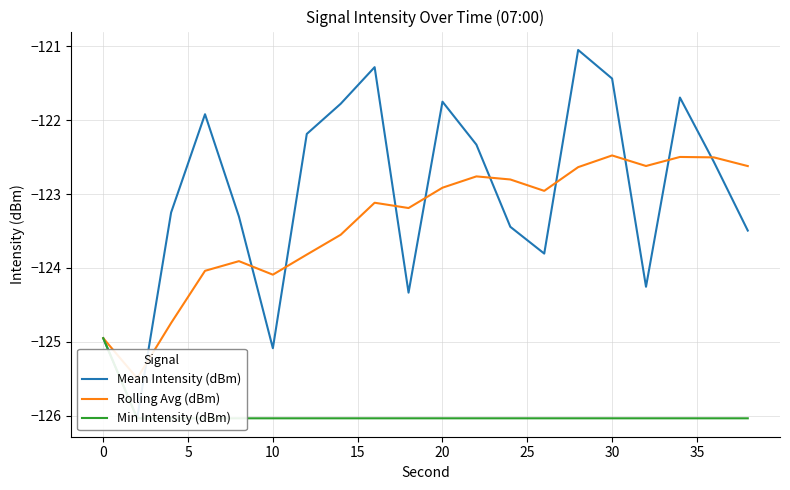

How many intersections are there between Mean Intensity (dBm) and Rolling Avg (dBm)?

10